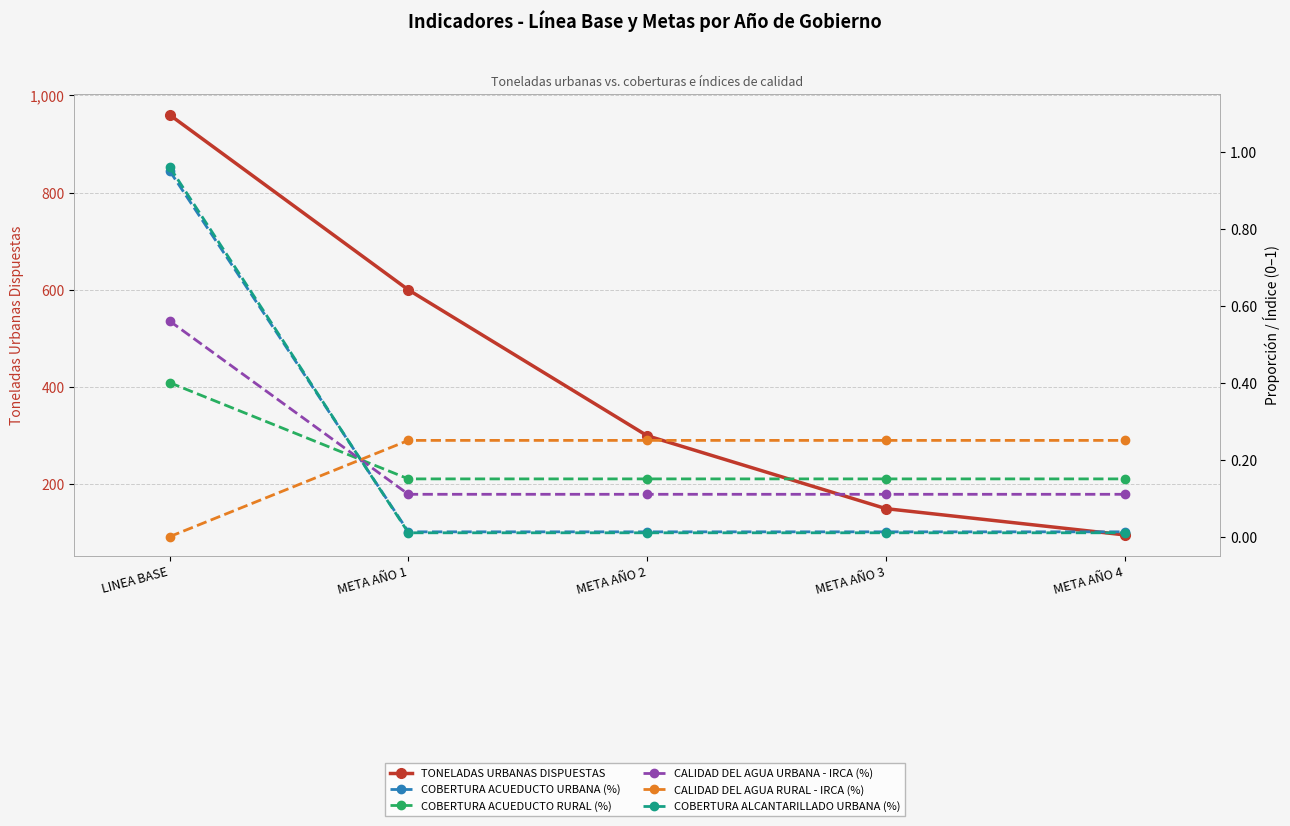

How many CALIDAD DEL AGUA RURAL - IRCA (%) values are between 0 and 1?

5